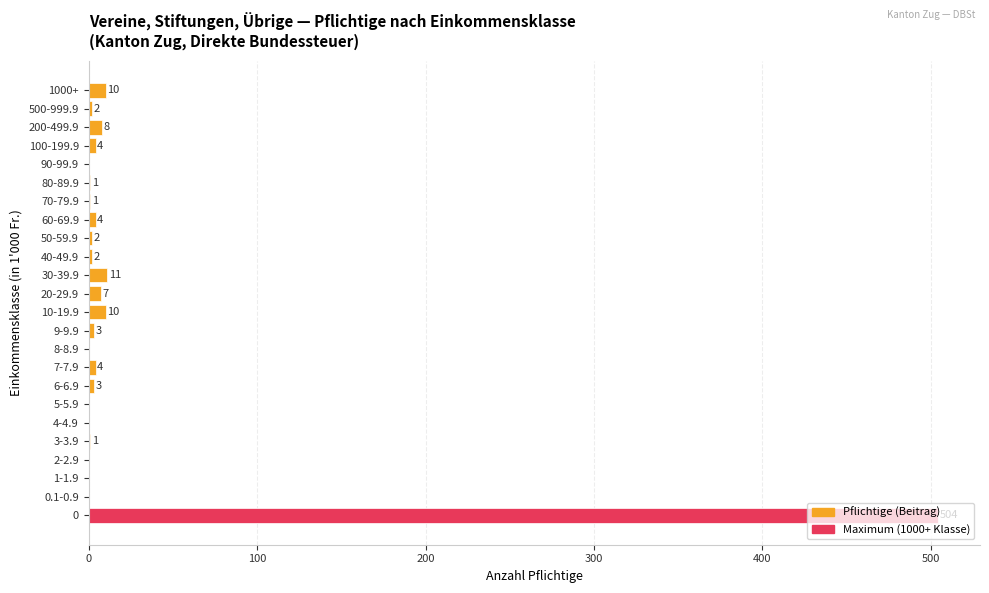

What is the change in value from 7-7.9 to 200-499.9?

+4